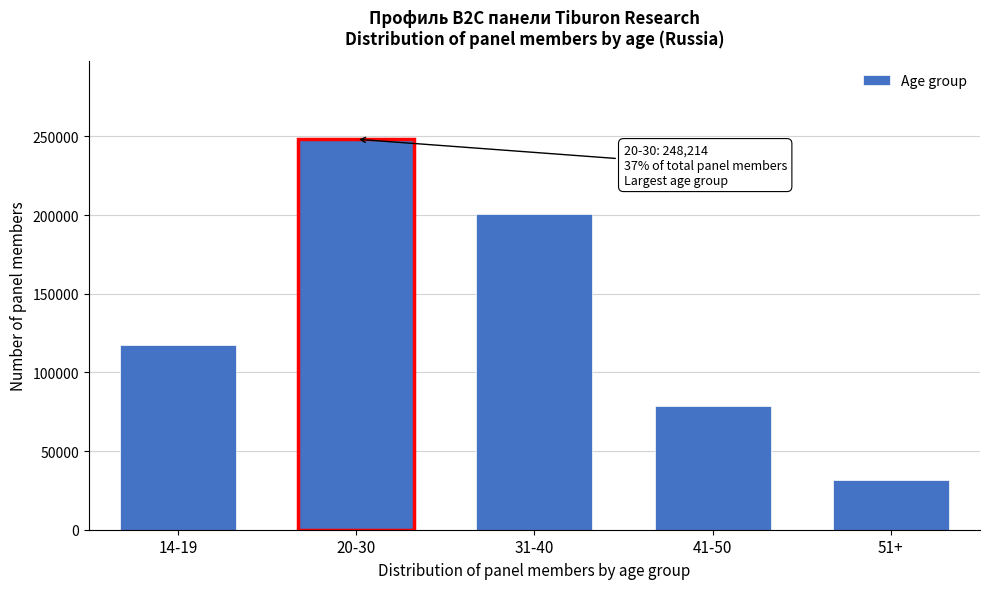

Reading left to right, transcribe all the data shown in this chart.

14-19=117423	20-30=248214	31-40=200497	41-50=78386	51+=31691